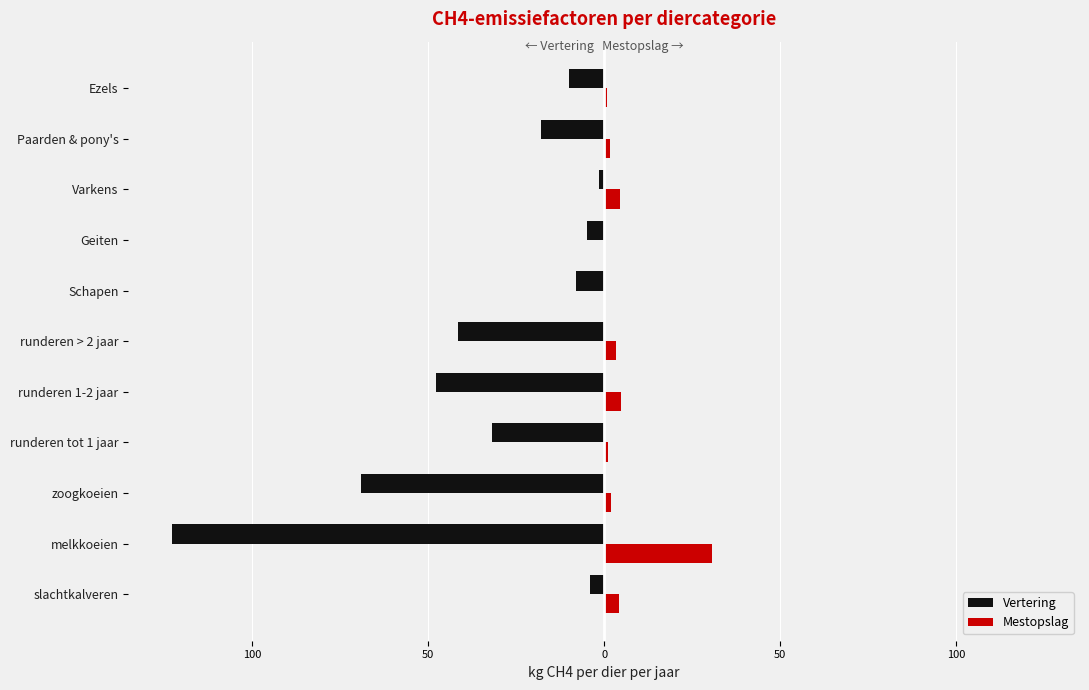

What are all the series names shown in the legend?

Vertering, Mestopslag